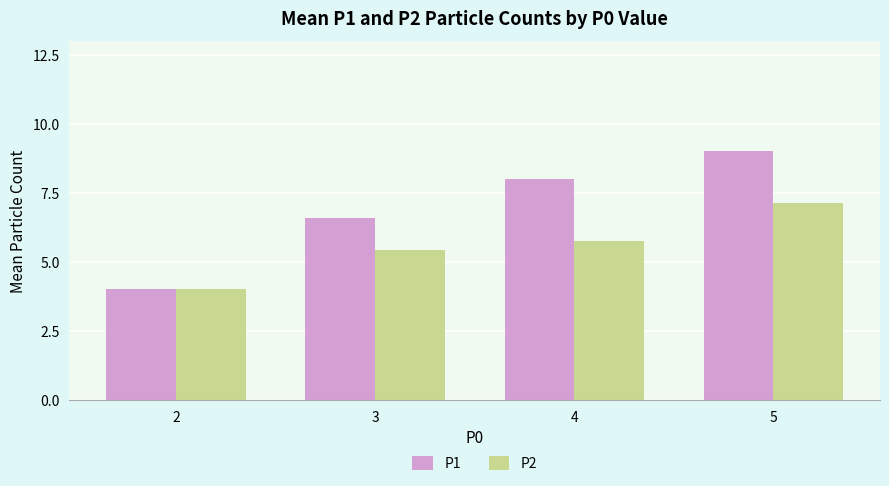

List the labels in order of P2 value, largest first.

5, 4, 3, 2